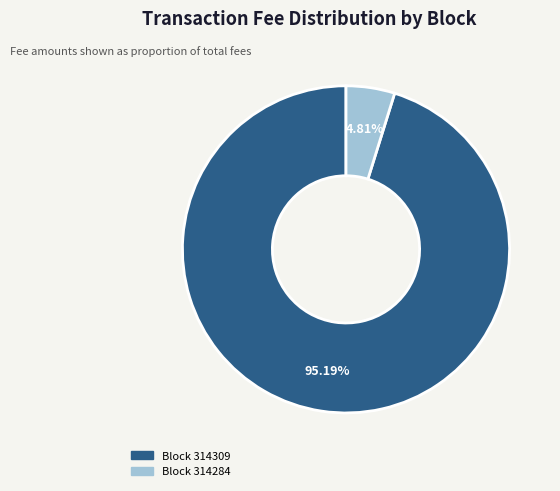

Is there any slice that represents more than half of the pie?

Yes